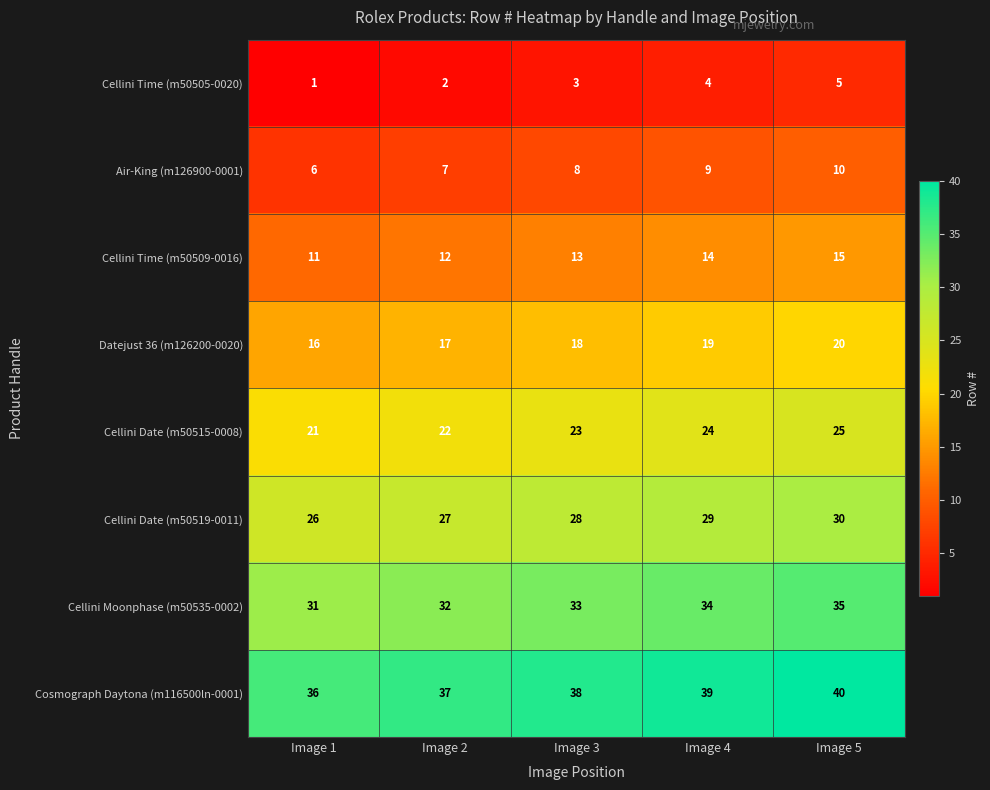

Which label corresponds to the smallest value in the chart?

Image 1